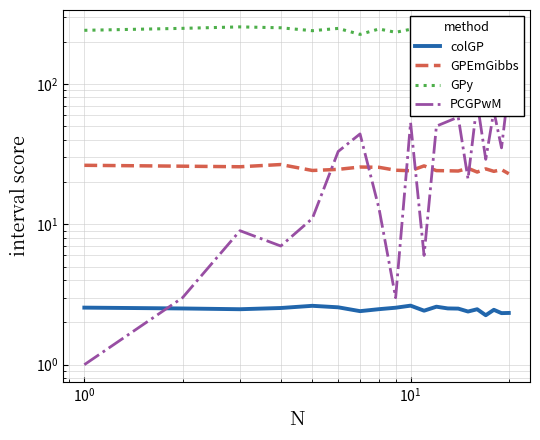

Rank the series by their maximum value, from highest to lowest.

GPy, PCGPwM, GPEmGibbs, colGP